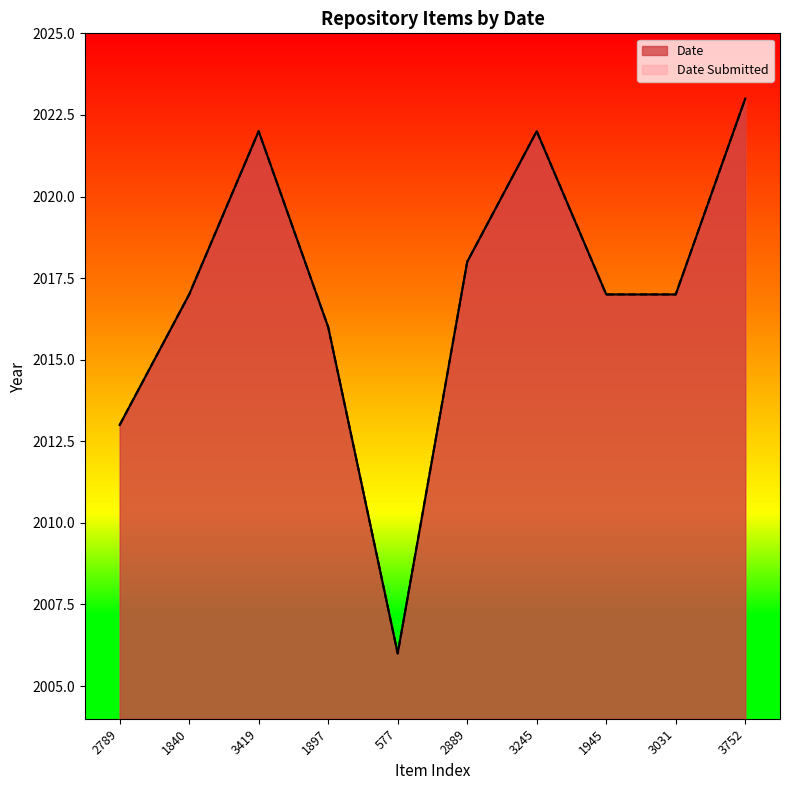

List the labels in order of Date value, largest first.

3752, 3419, 3245, 2889, 1840, 1945, 3031, 1897, 2789, 577